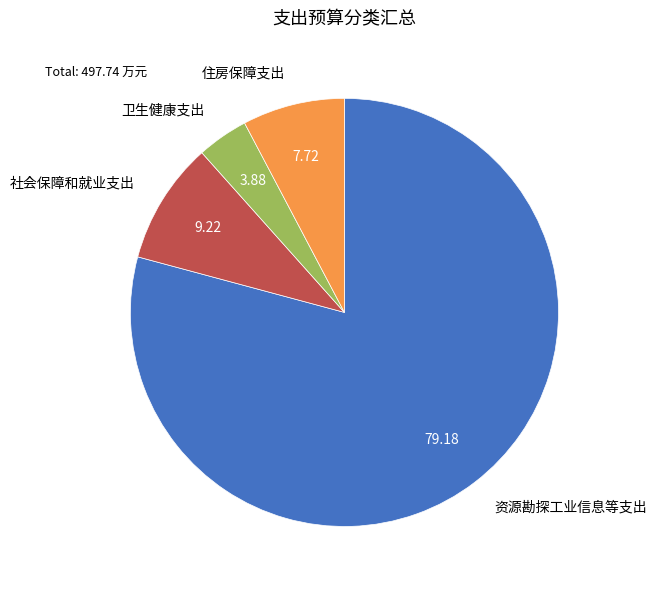

Count the number of slices in the pie.

4